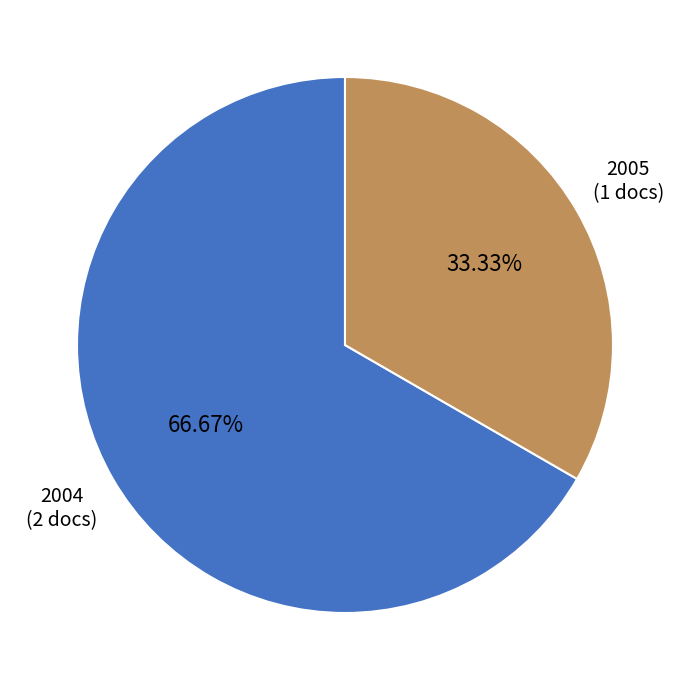

How many slices are in this pie chart?

2